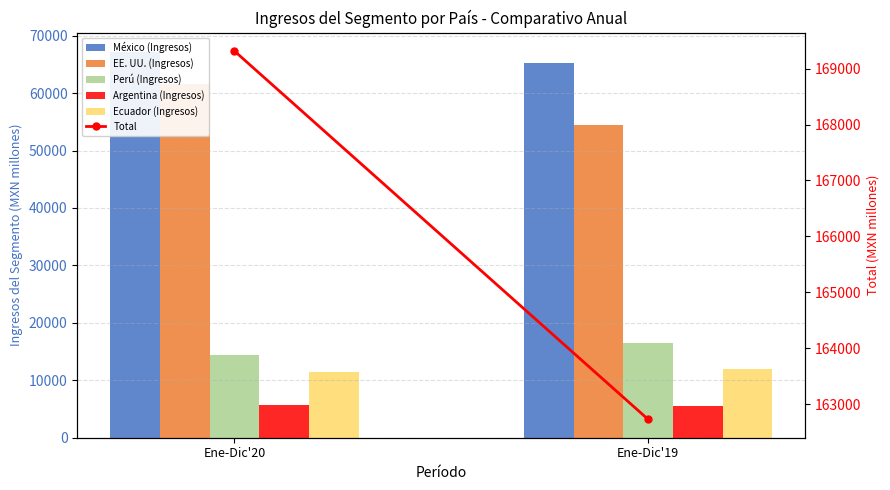

Where does the EE. UU. (Ingresos) series first go above 61498?

Ene-Dic'20